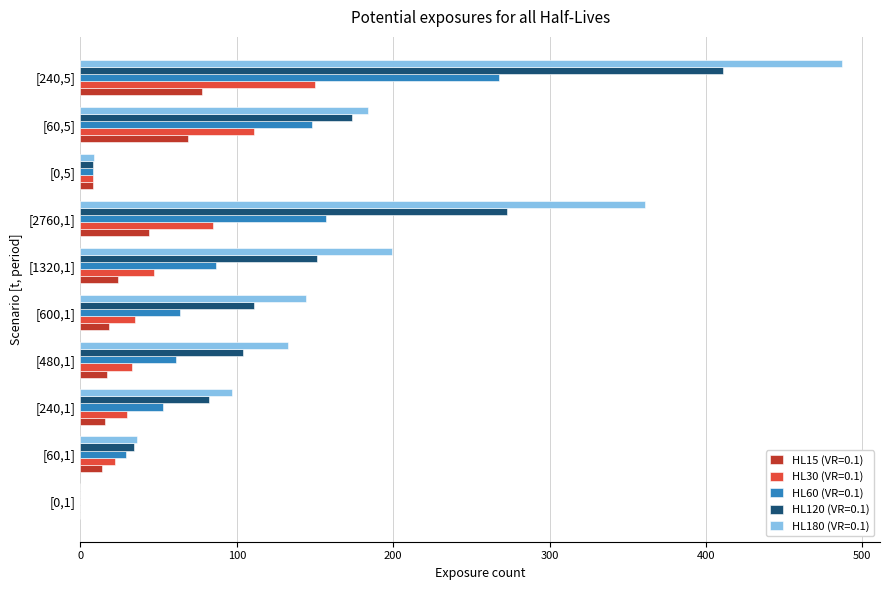

How many distinct data groups are displayed?

5